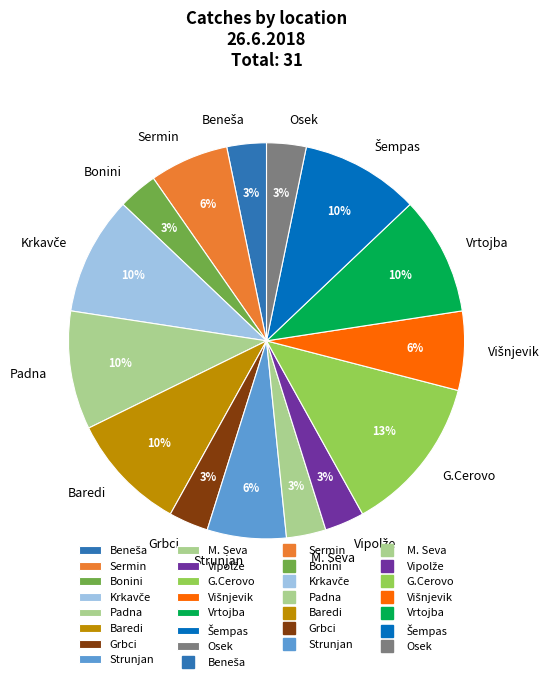

The Padna slice represents 10% of the pie. True or false?

True